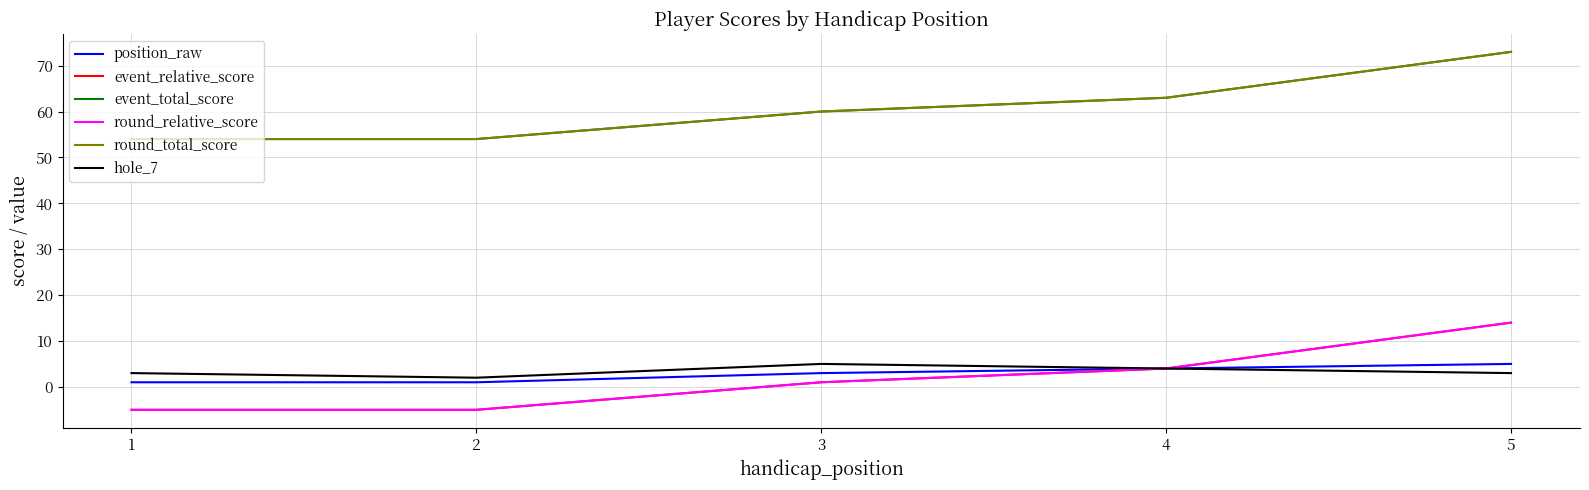

What is the difference between the second highest and second lowest values in the event_relative_score series?

9